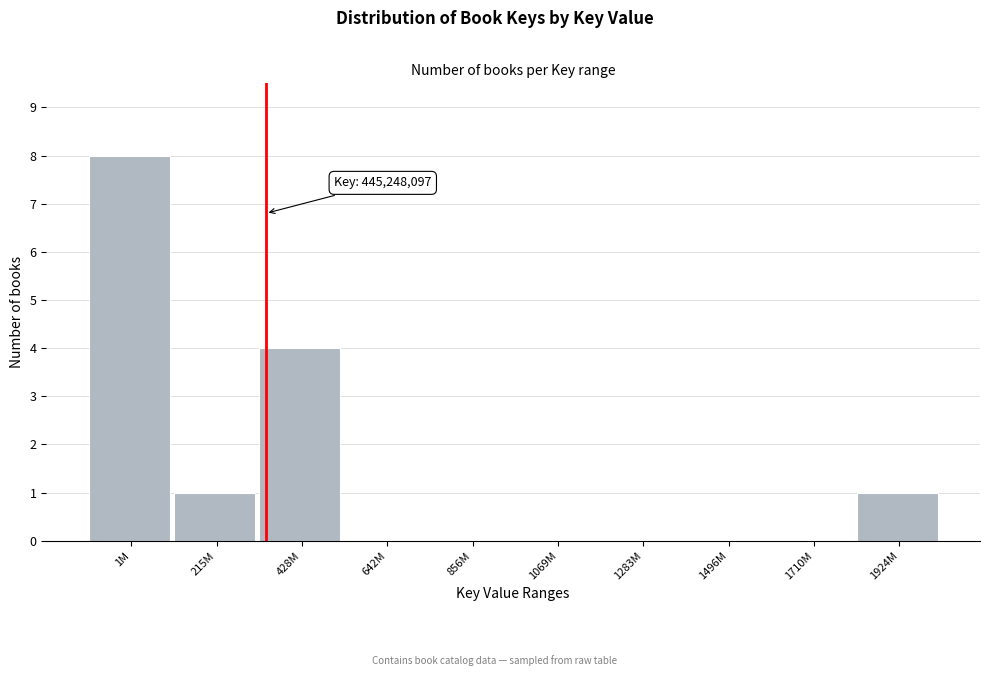

Reading left to right, extract all data points from this chart.

1M=8	215M=1	428M=4	642M=0	856M=0	1069M=0	1283M=0	1496M=0	1710M=0	1924M=1